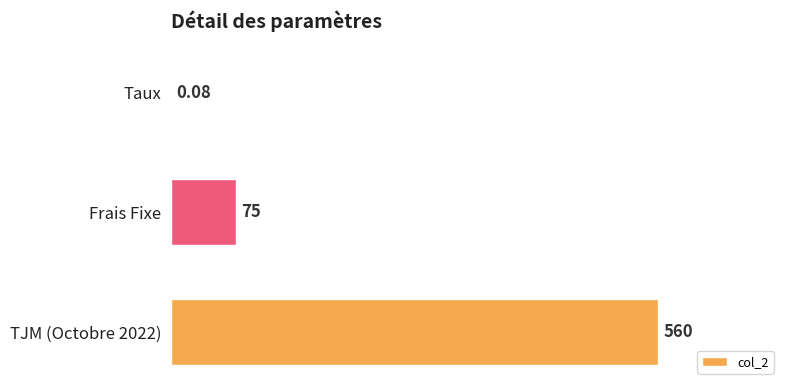

How many distinct data groups are displayed?

1